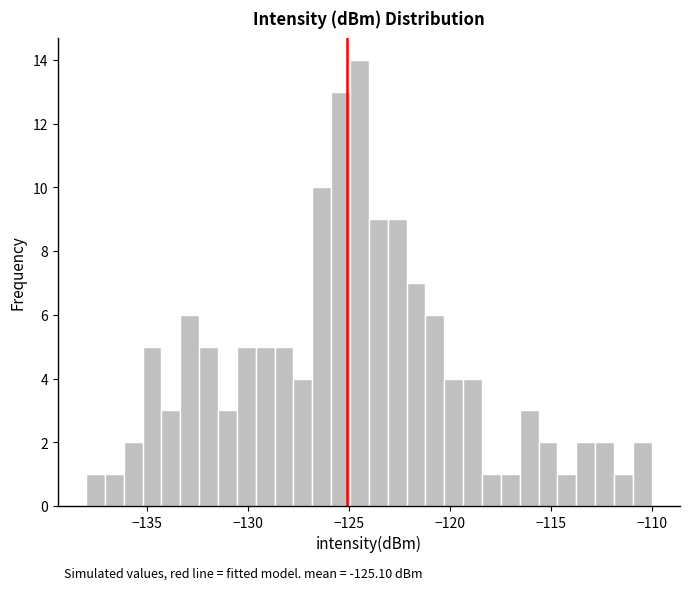

Read against the x-axis, roughly where is the centre of the tallest bar?

-124.5